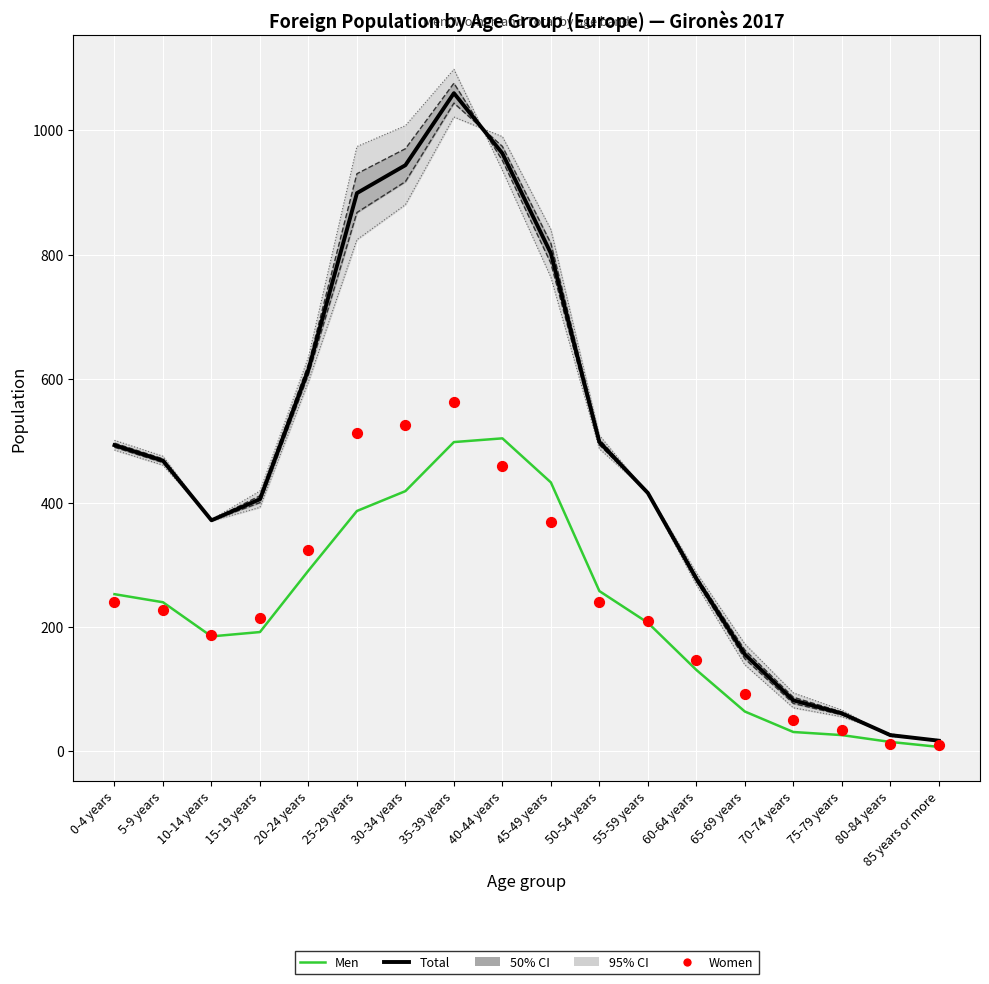

Which series has the largest total across all categories?

Total (median)